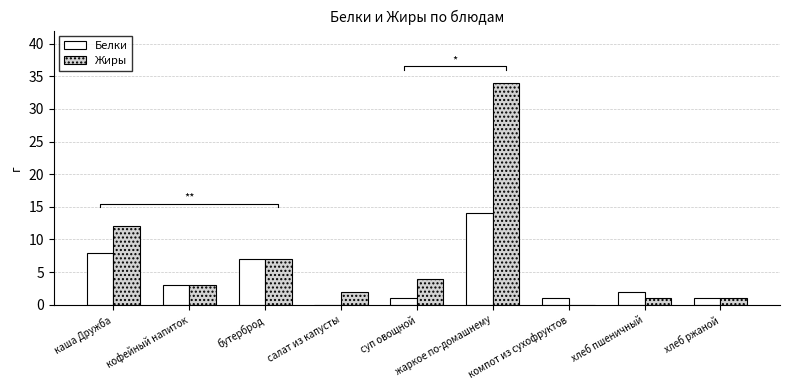

The Жиры series shows 2 at хлеб ржаной. True or false?

False